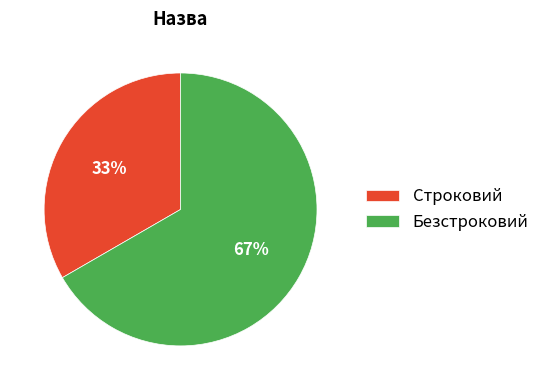

Combined, do Безстроковий and Строковий account for over 50%?

Yes